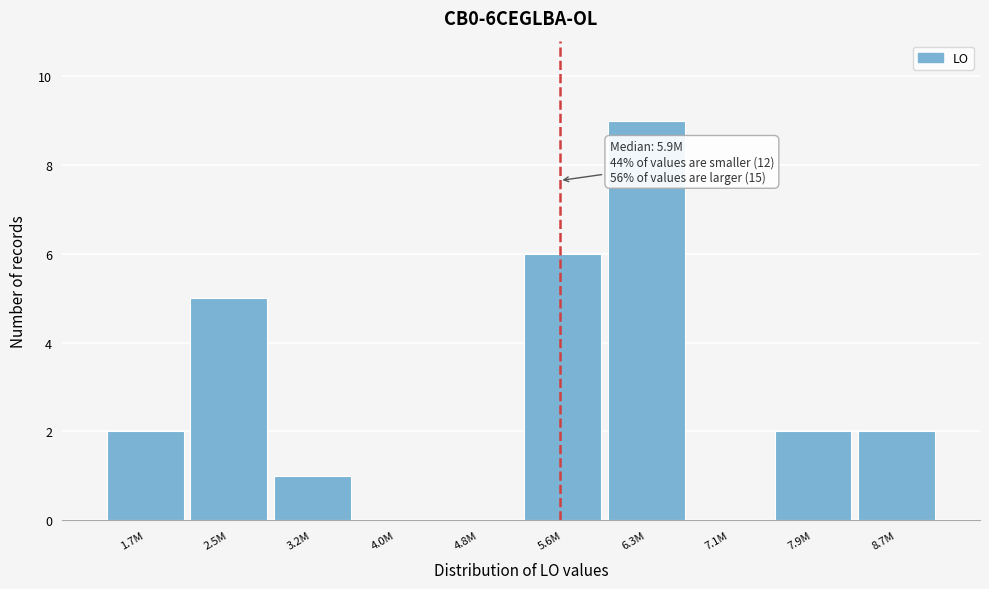

Reading right to left, list all the values displayed in this chart.

8.7M=2	7.9M=2	7.1M=0	6.3M=9	5.6M=6	4.8M=0	4.0M=0	3.2M=1	2.5M=5	1.7M=2